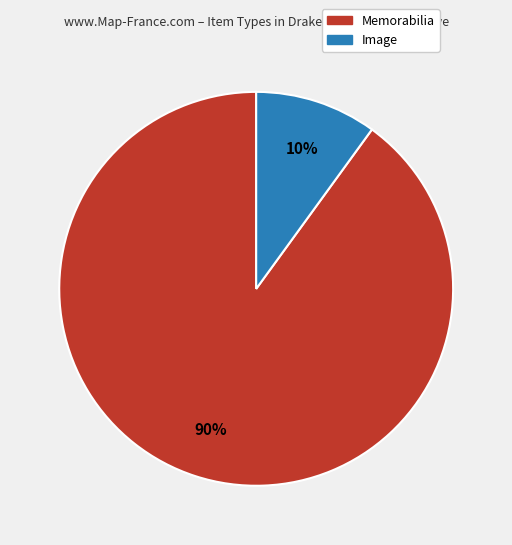

To the nearest percent, what is the difference between the largest and smallest slice percentages?

80%